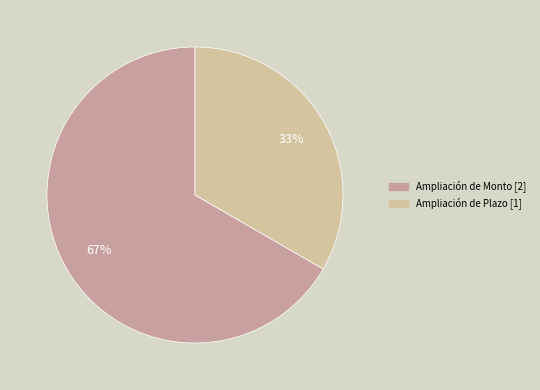

How many slices are in this pie chart?

2